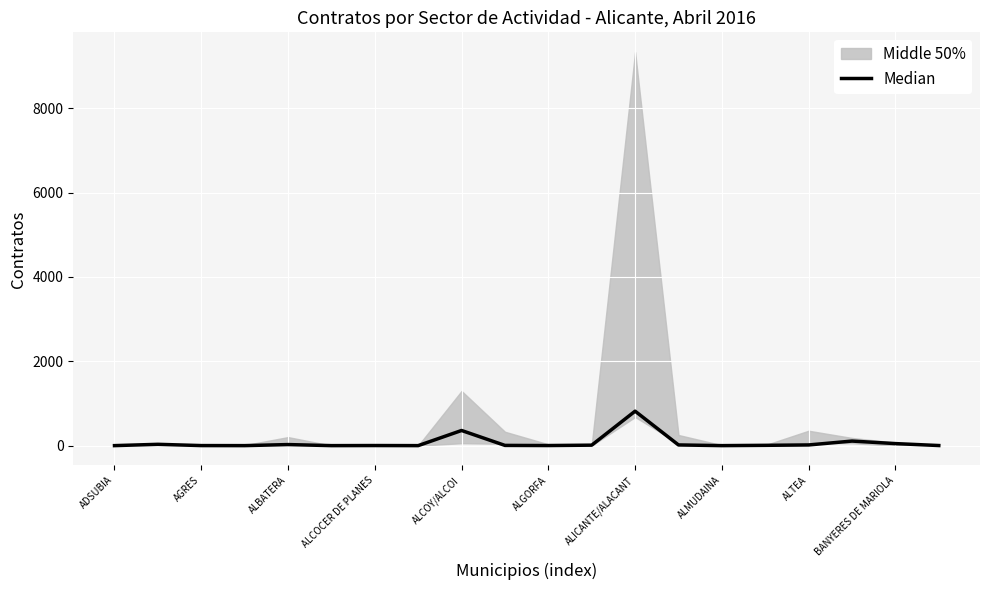

What is the difference between the values at 15 and 10?

5